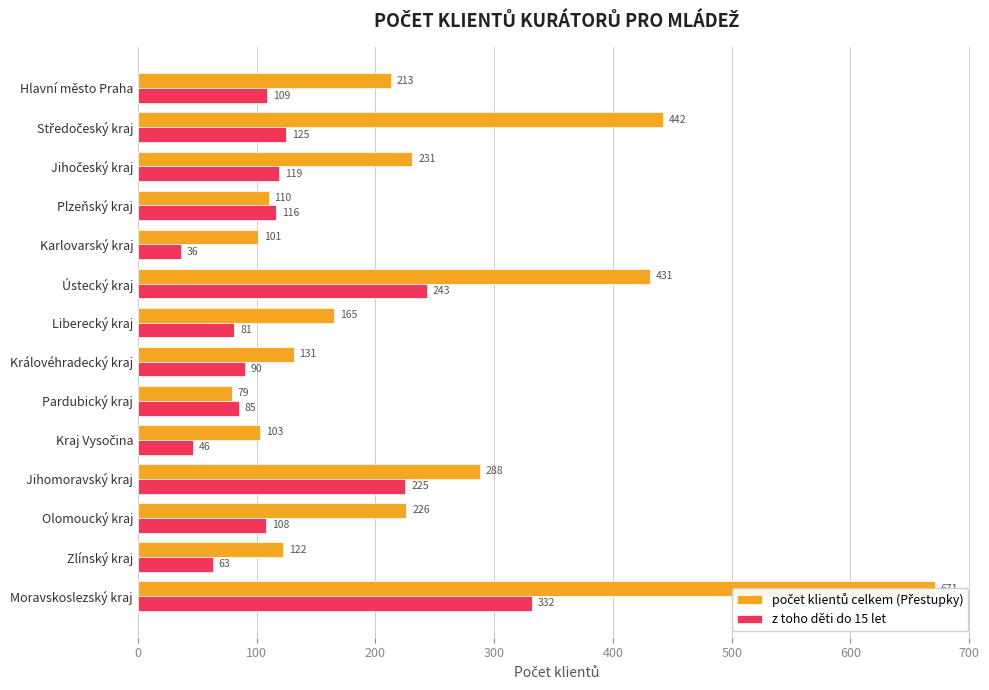

Rank the series by their average value, from lowest to highest.

z toho děti do 15 let, počet klientů celkem (Přestupky)